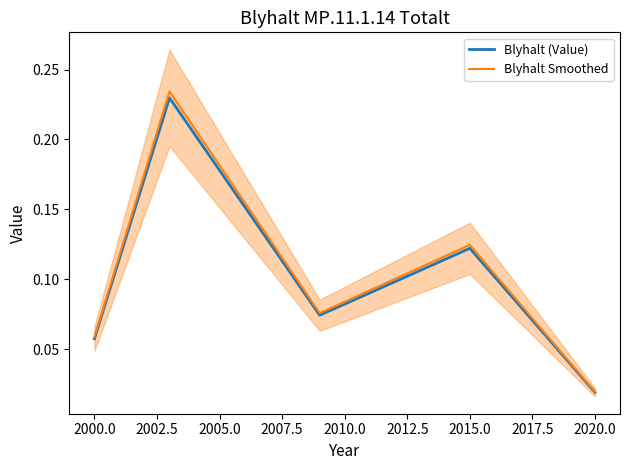

True or false: Blyhalt Smoothed and Blyhalt (Value) cross at least once.

False